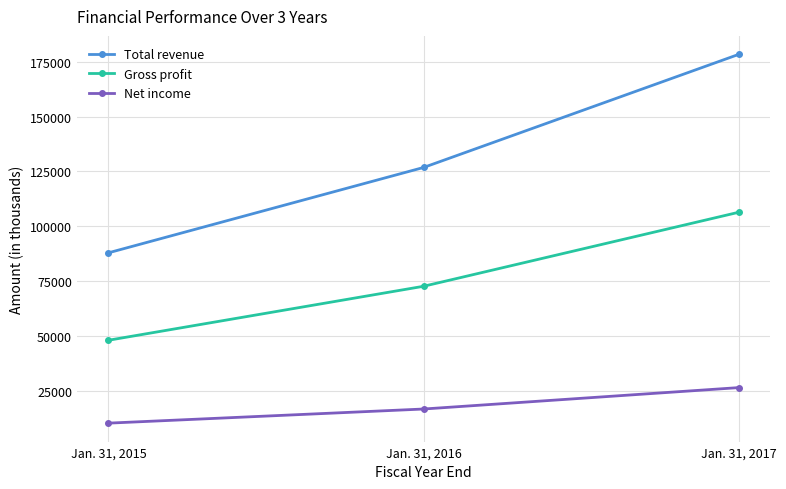

The value of Gross profit at Jan. 31, 2016 is 72598. True or false?

True